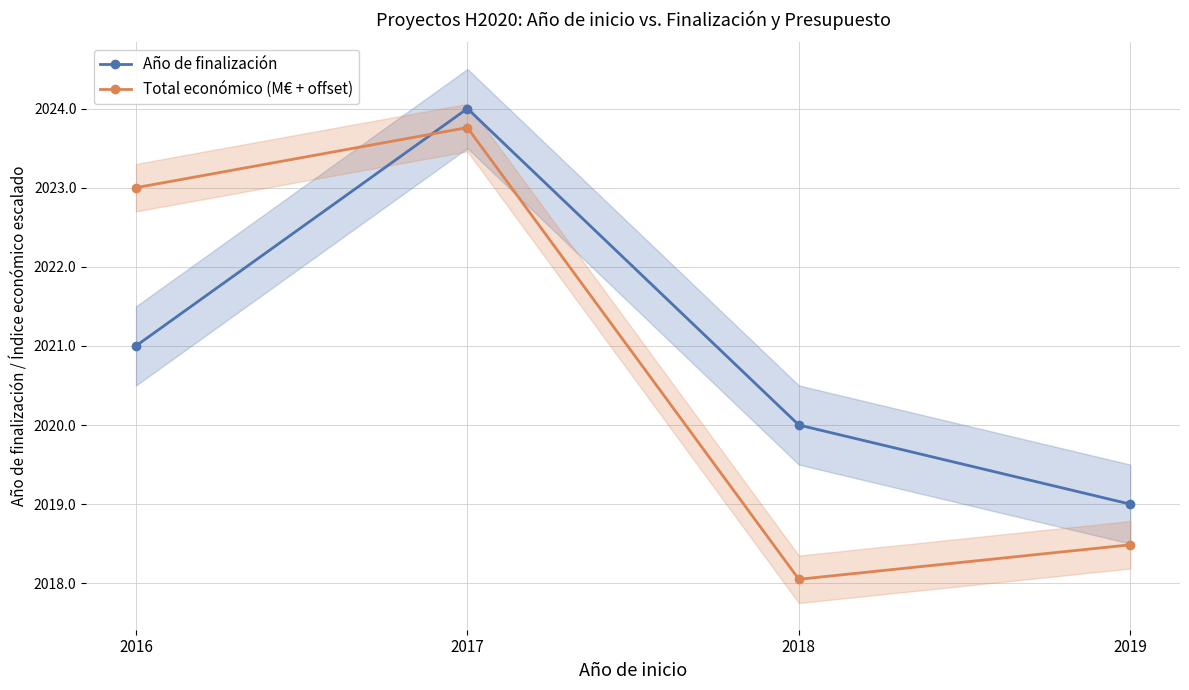

Reading left to right, transcribe all the data shown in this chart.

Año de finalización: 2016=2021.0	2017=2024.0	2018=2020.0	2019=2019.0
Total económico (M€ + offset): 2016=2023.0	2017=2023.8	2018=2018.0	2019=2018.5